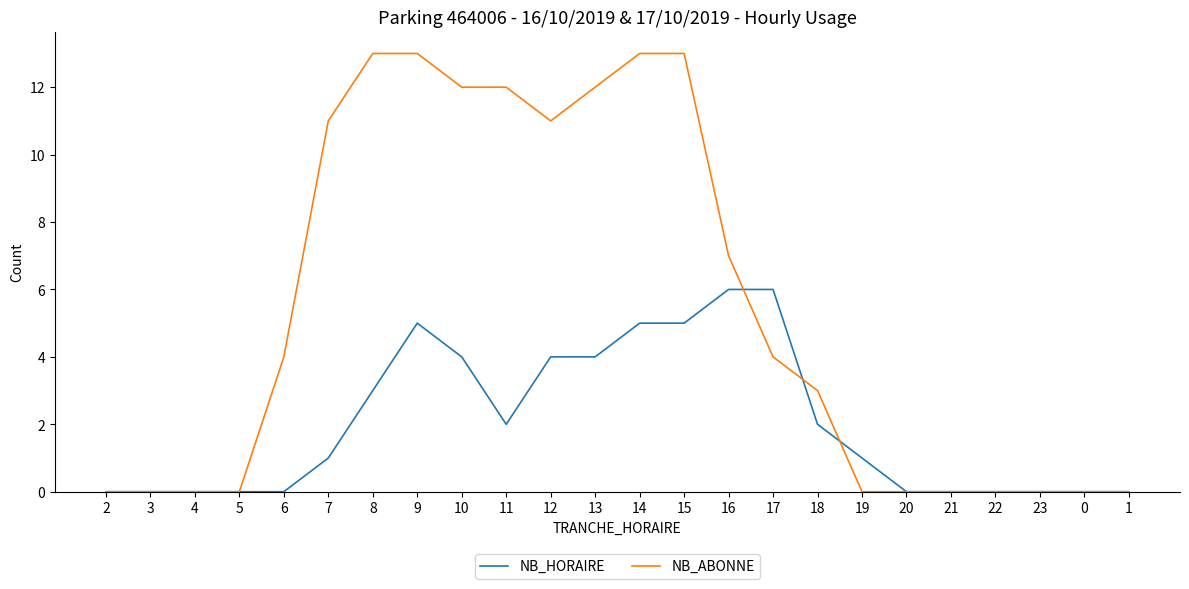

The value of NB_ABONNE at 6 is 4. True or false?

True